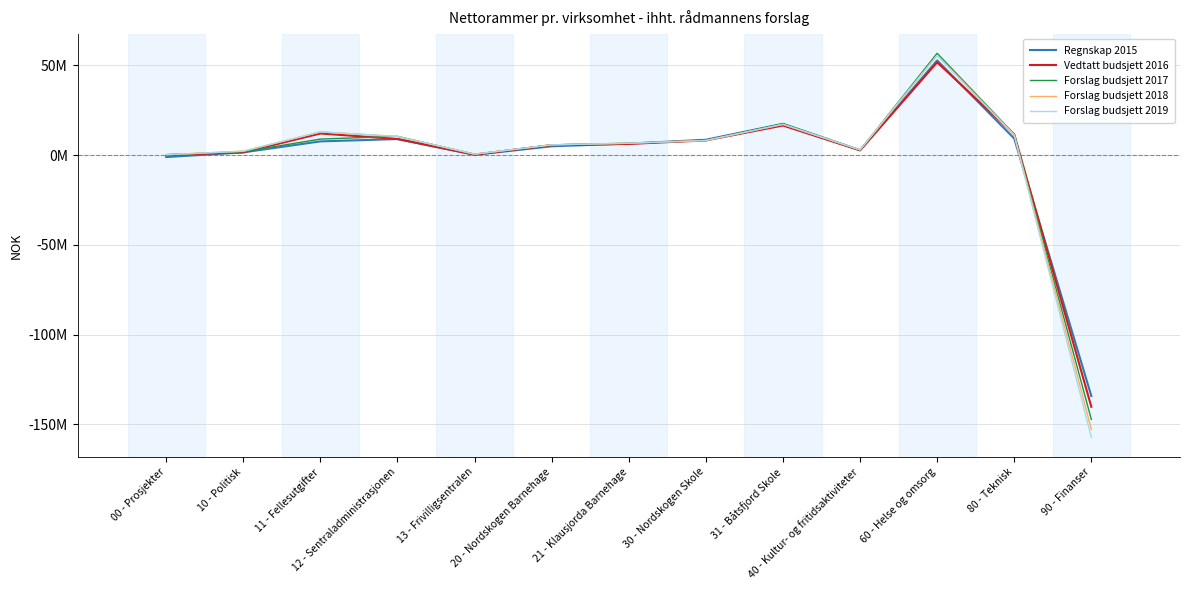

Which series changed the most between 13 - Frivilligsentralen and 40 - Kultur- og fritidsaktiviteter?

Regnskap 2015